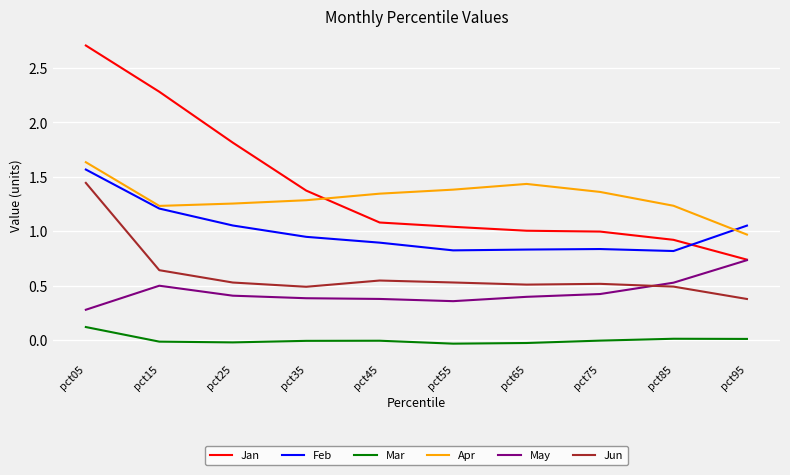

Count the Jun values in the range 0 to 1.

9